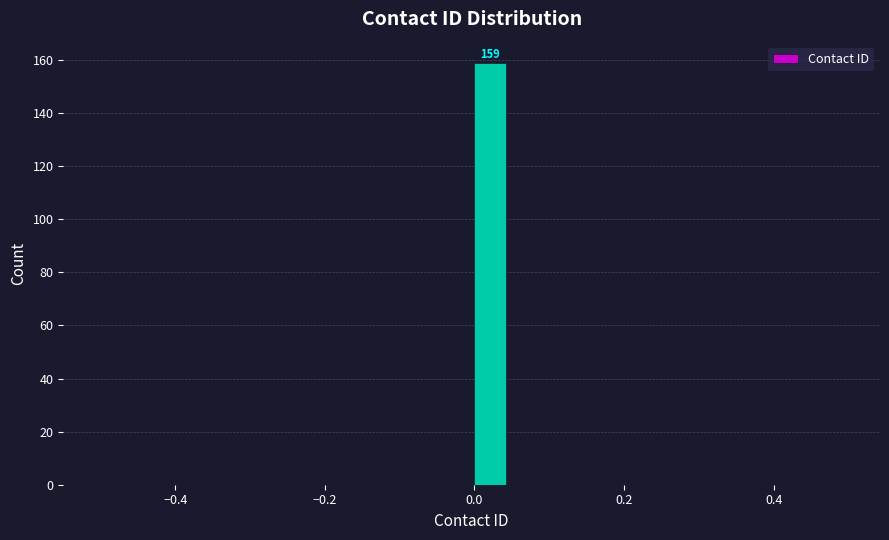

Around what value on the x-axis is the tallest bar? Give the approximate position of its centre, as read against the axis.

0.02